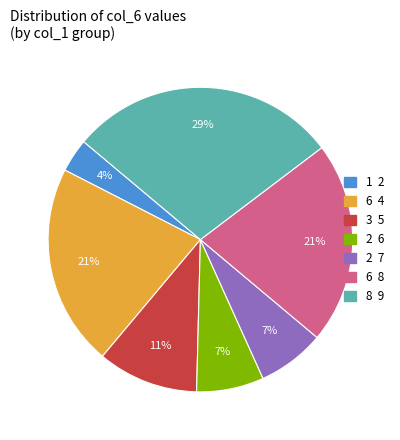

To the nearest percent, what is the difference between the largest and smallest slice percentages?

25%